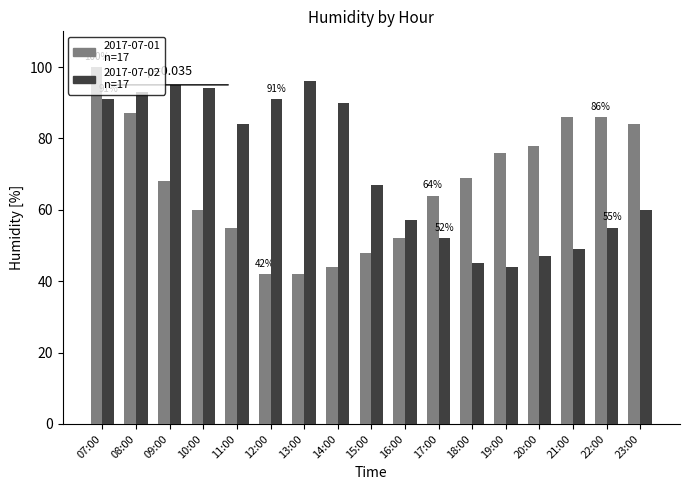

What is the total value across all series at 09:00?

163